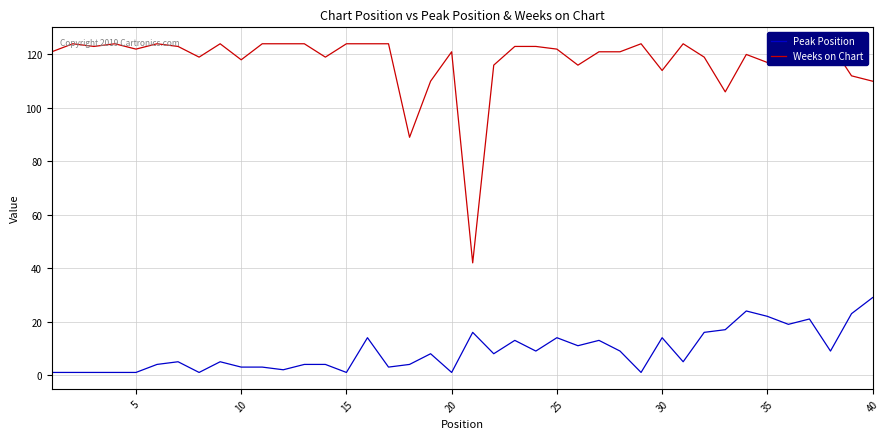

What is the value of the Peak Position point at the 38th from the left?

9